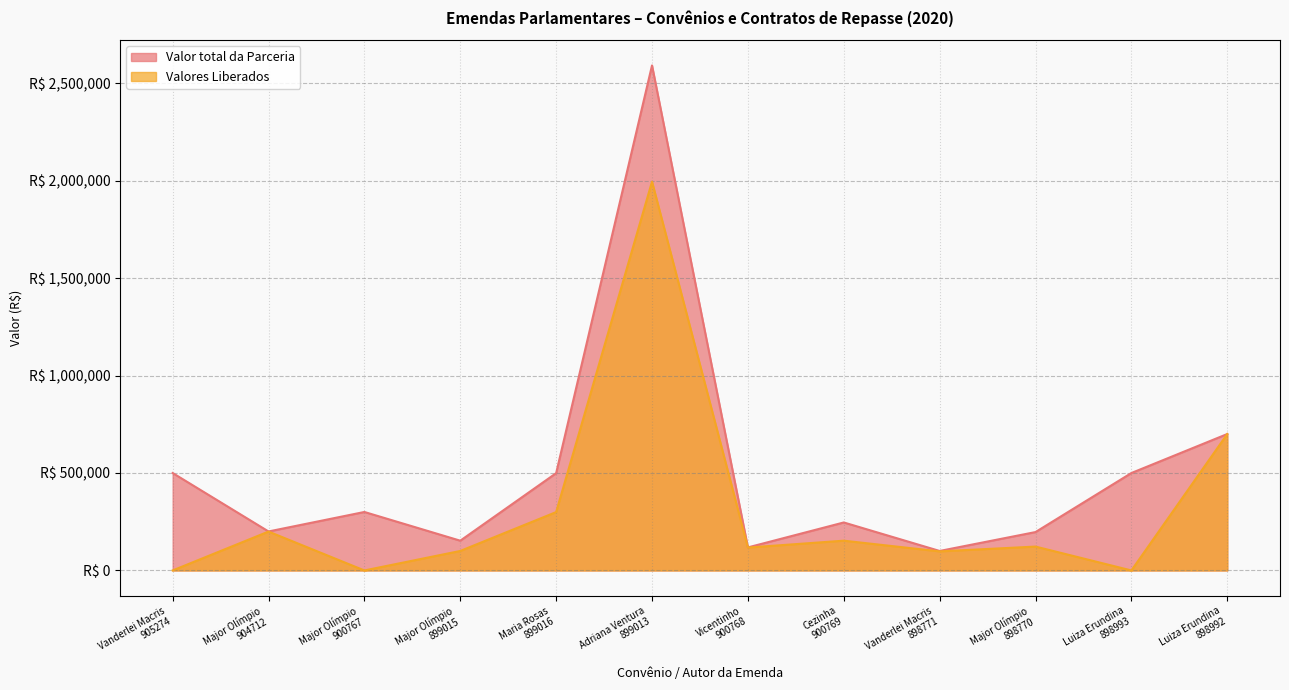

What is the sum of the Valor total da Parceria values at Major Olímpio
899015 and Cezinha
900769?

398884.0